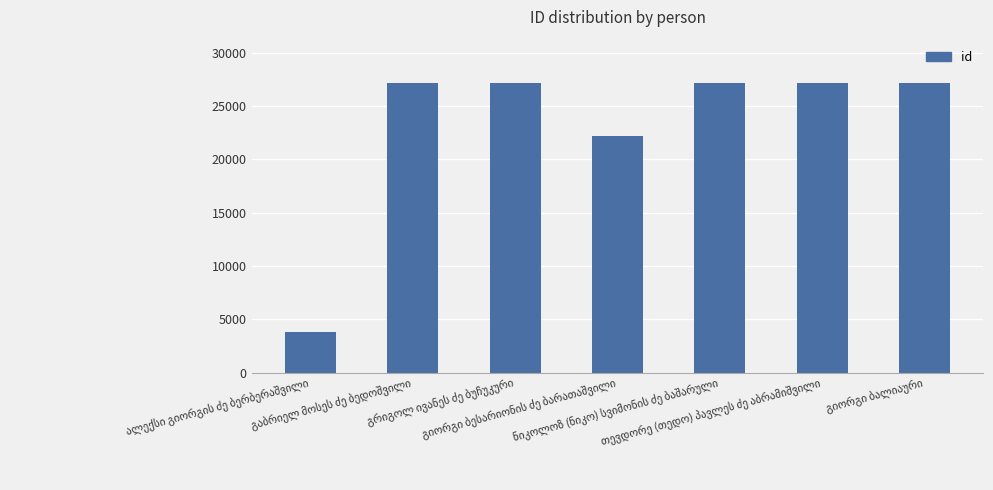

What is the greatest value displayed?

27164